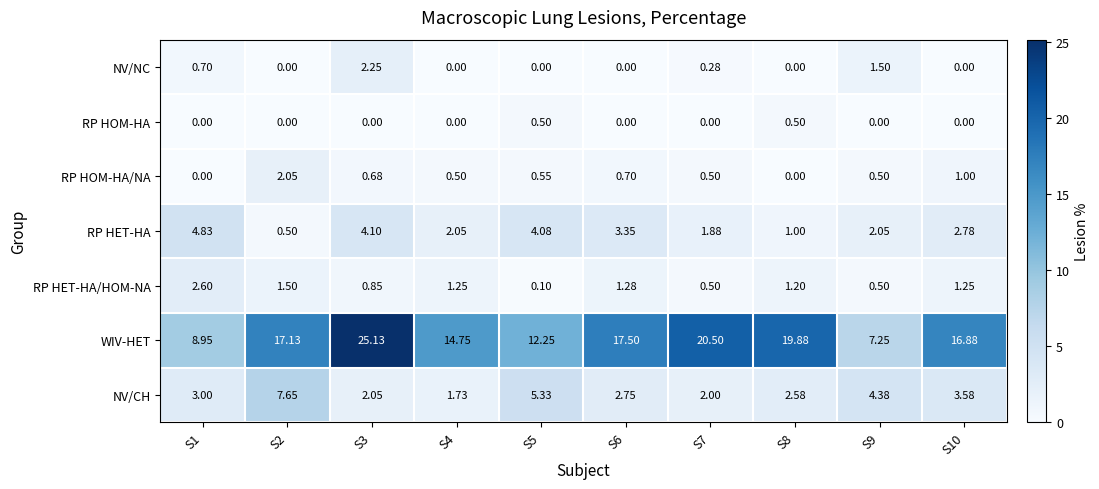

Count the number of categories in the chart.

10